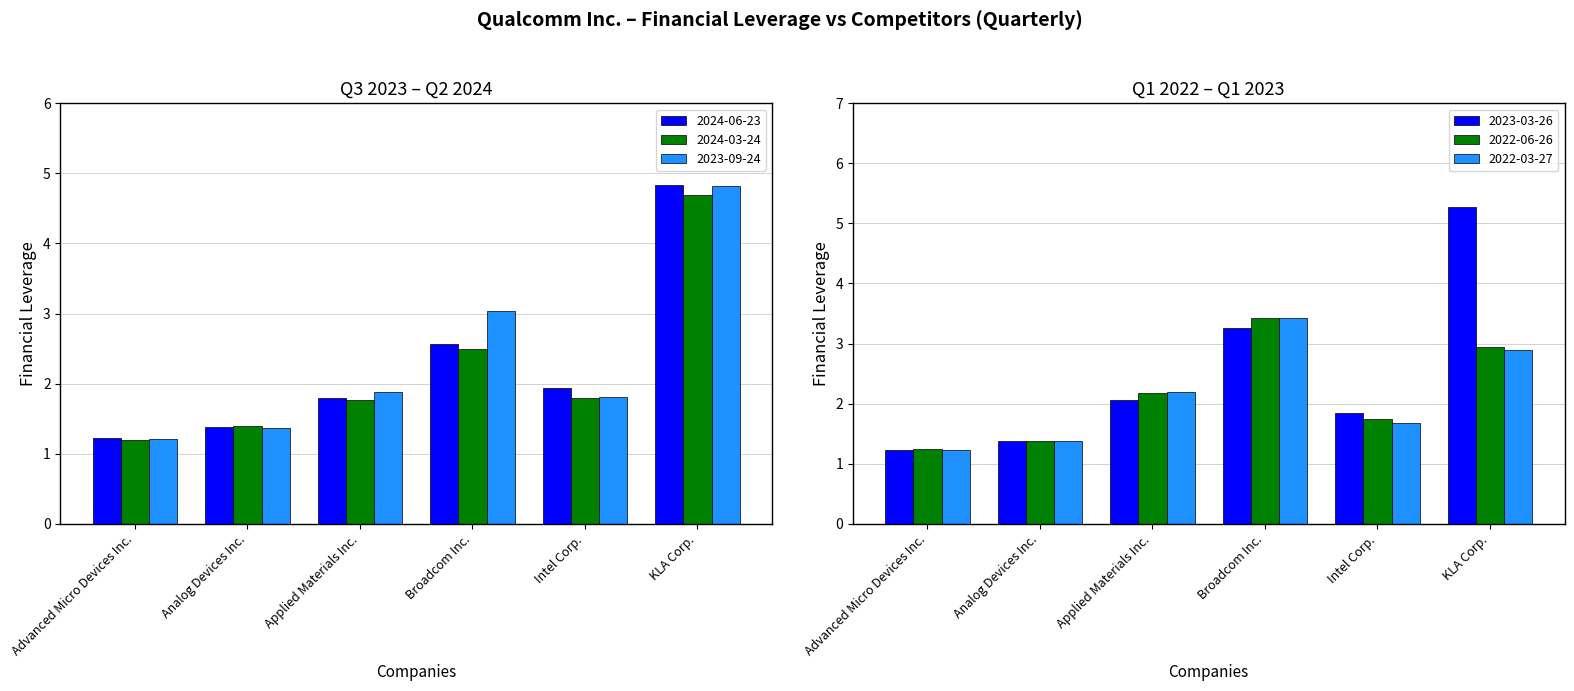

Between Advanced Micro Devices Inc. and Intel Corp., which is larger?

Intel Corp.